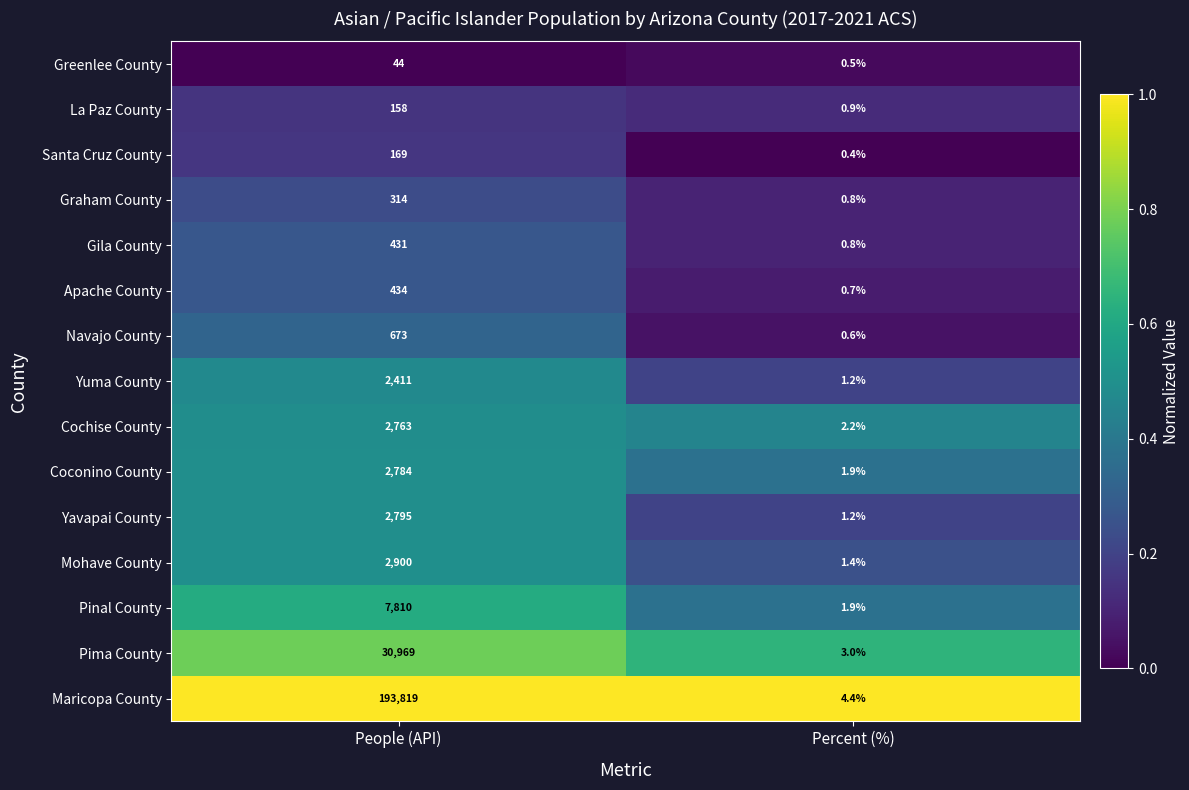

At which label does Apache County reach its peak?

People (API)